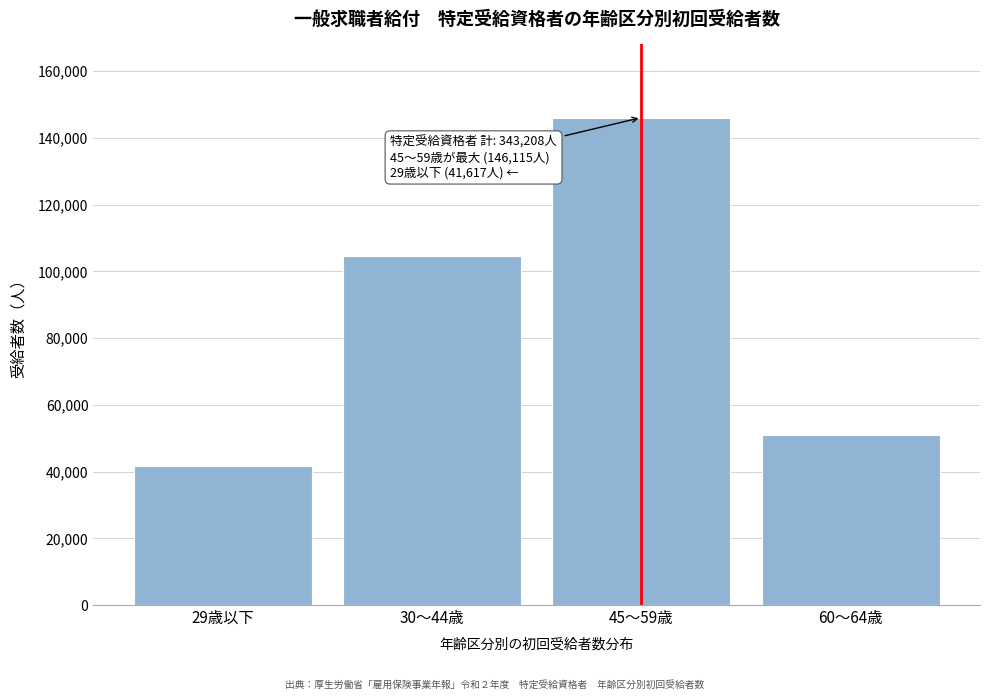

Reading left to right, list all the values displayed in this chart.

29歳以下=41617	30～44歳=104573	45～59歳=146115	60～64歳=50903